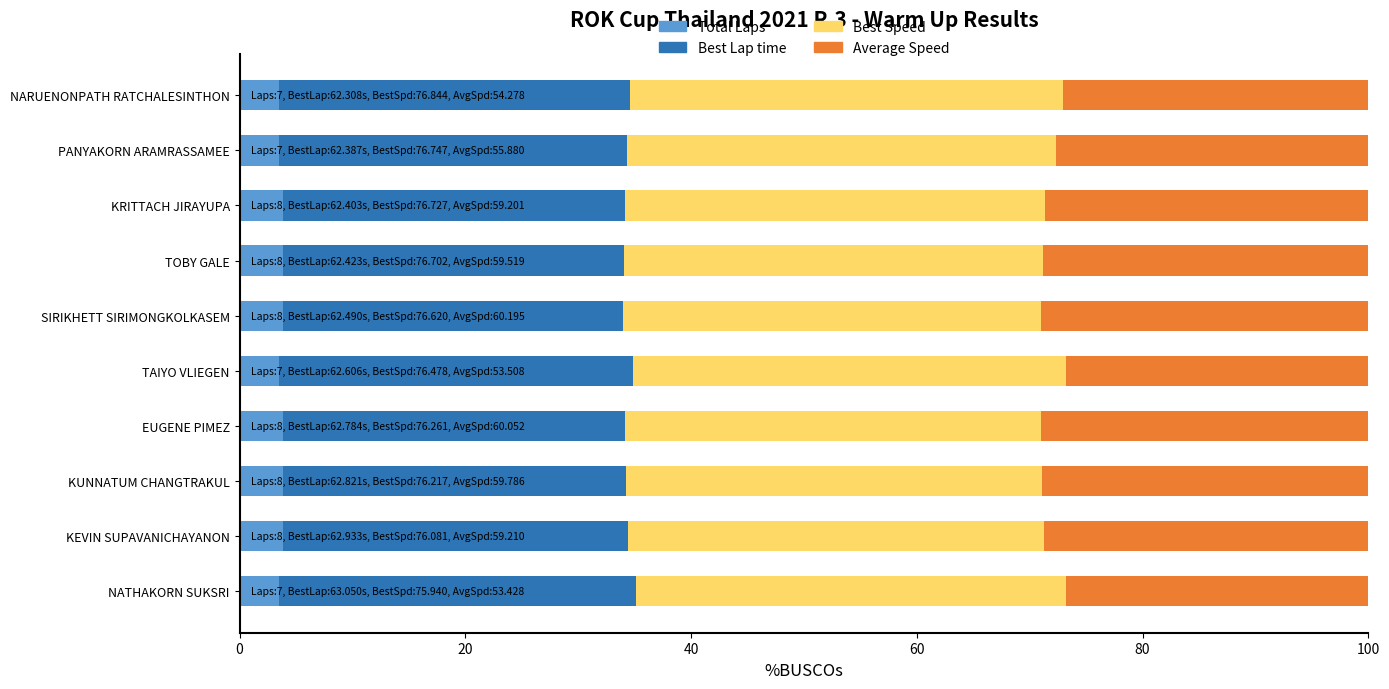

What is the total value across all series at TOBY GALE?

100.0